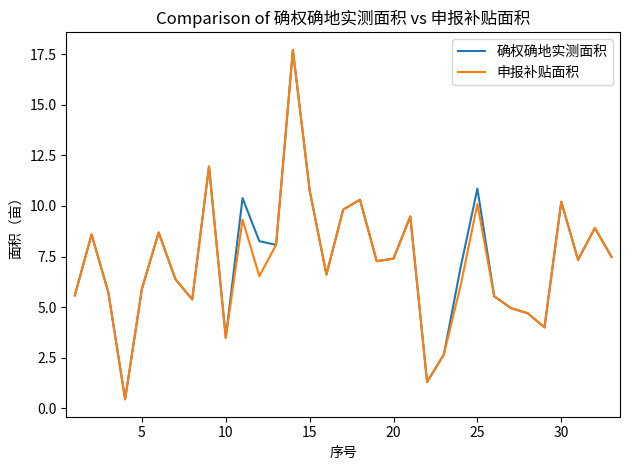

What is the greatest value displayed?

17.7